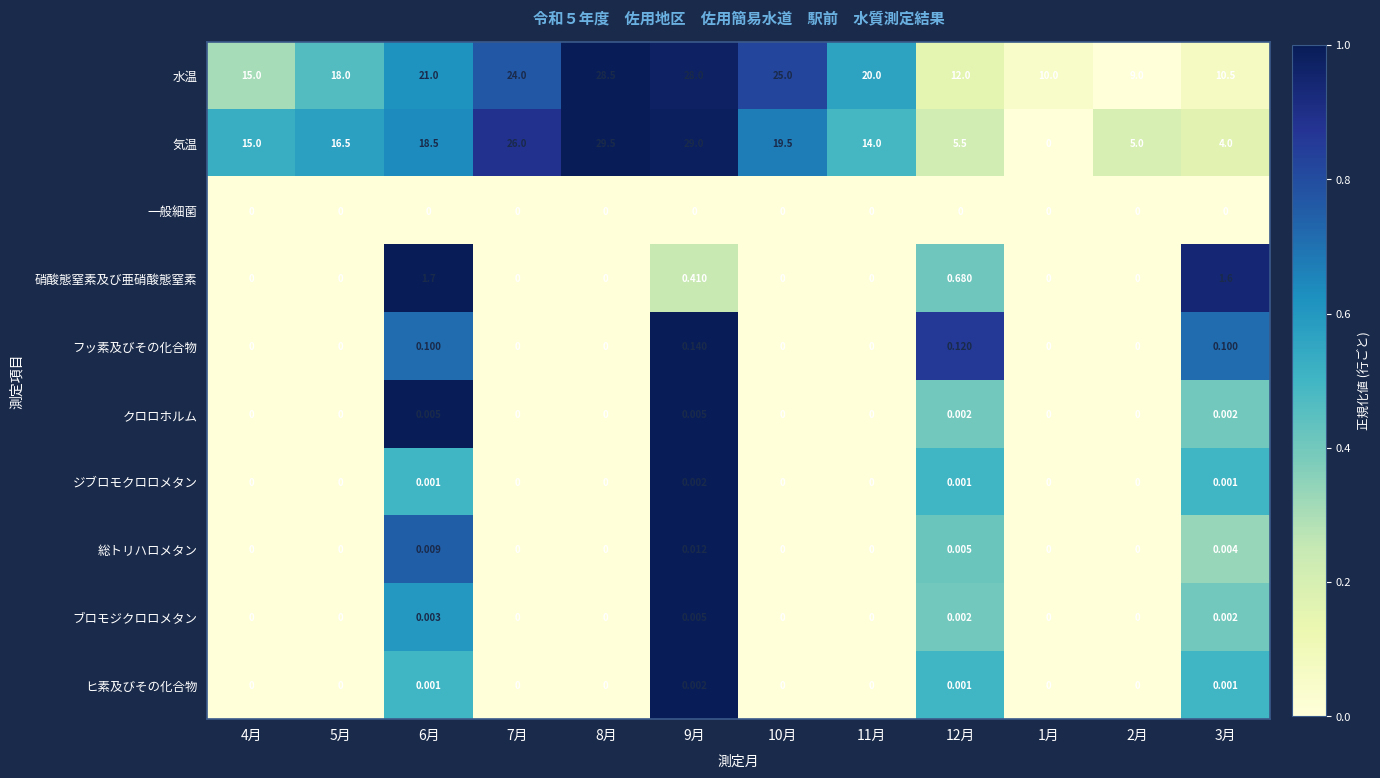

Is the value of フッ素及びその化合物 at 7月 greater than the value of ヒ素及びその化合物 at 3月?

No